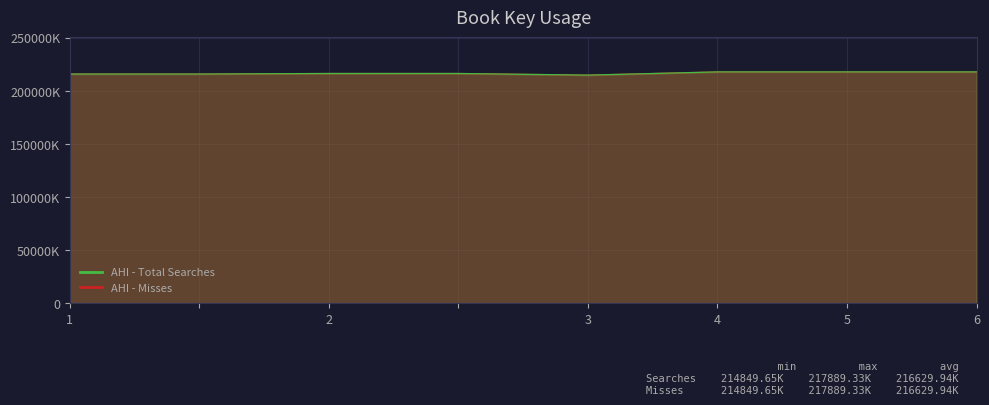

Reading left to right, extract all data points from this chart.

AHI - Total Searches: 215869170	215869170	216392038	216392038	214849648	217889001	217889333	217889108
AHI - Misses: 215869170	215869170	216392038	216392038	214849648	217889001	217889333	217889108